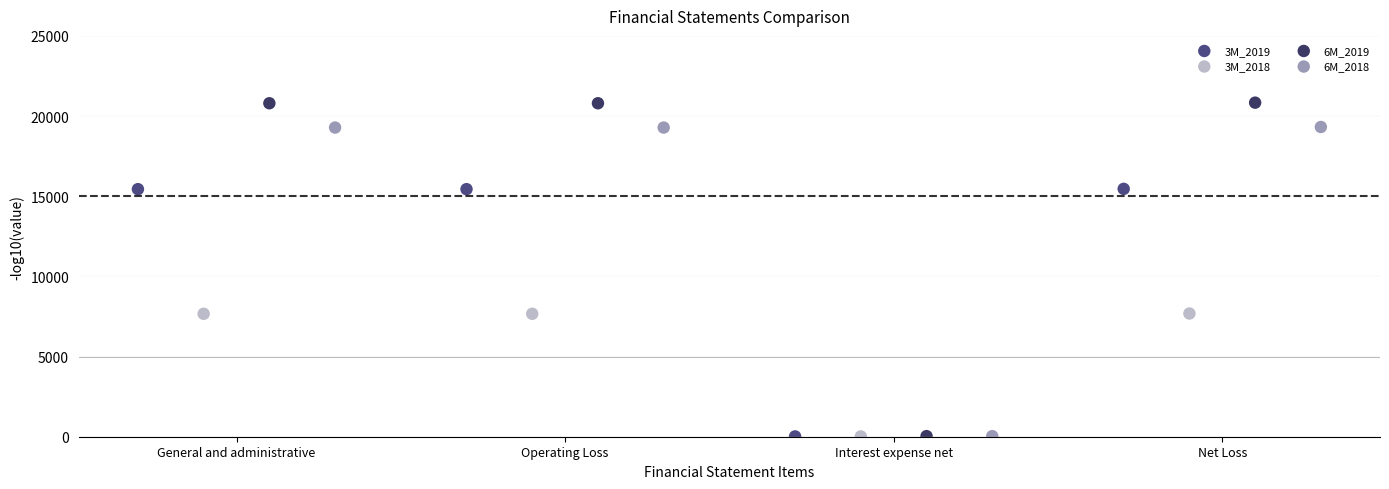

Which series has the largest Y range (max minus min)?

6M_2019